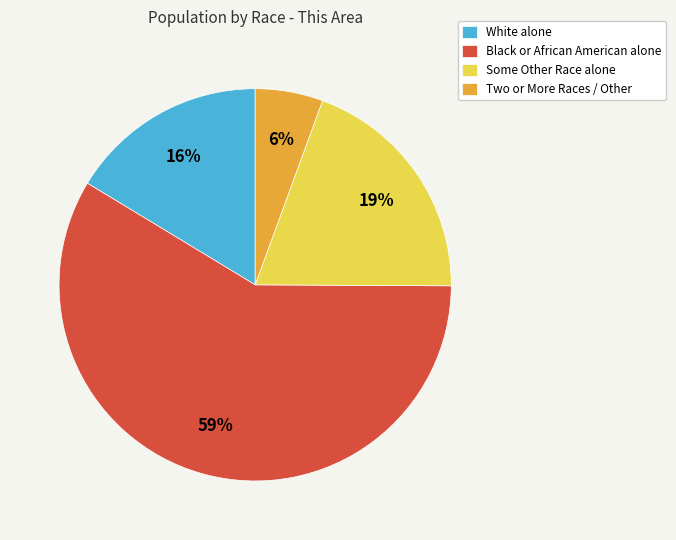

Which category has the biggest portion of the pie?

Black or African American alone